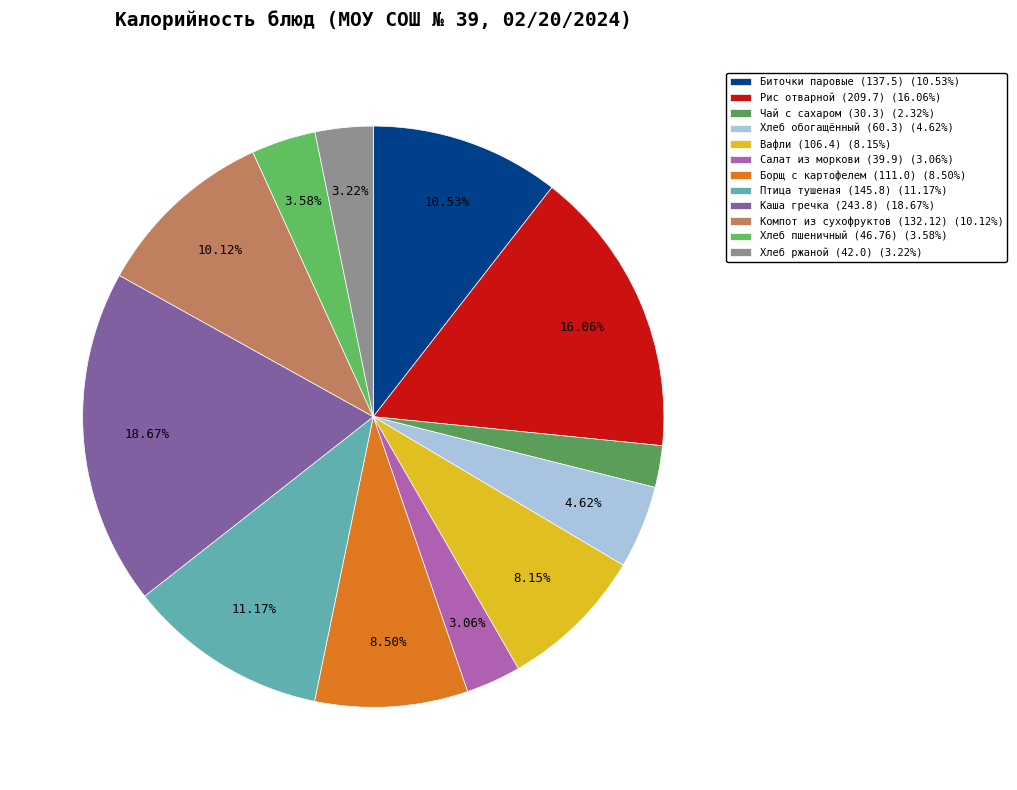

Which slice is the smallest?

Чай с сахаром (30.3)